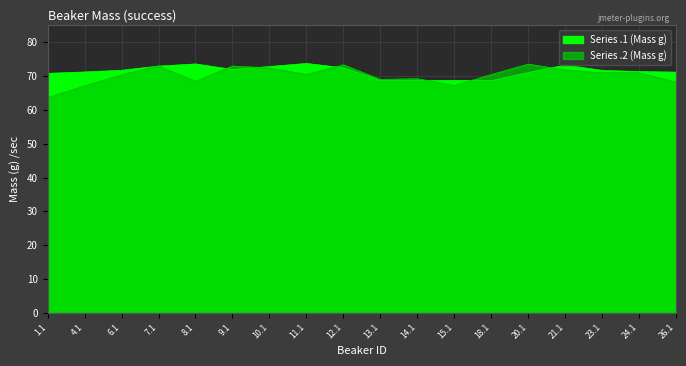

At which label does Series .1 (Mass g) first exceed 71?

4.1